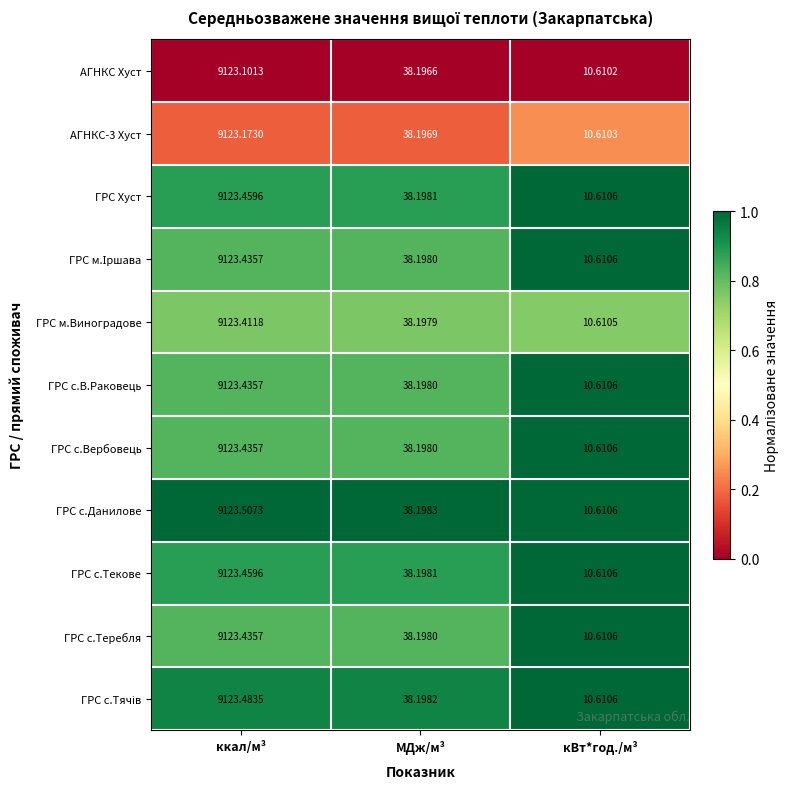

Where is ГРС с.Вербовець nearest to the value 4567?

МДж/м³